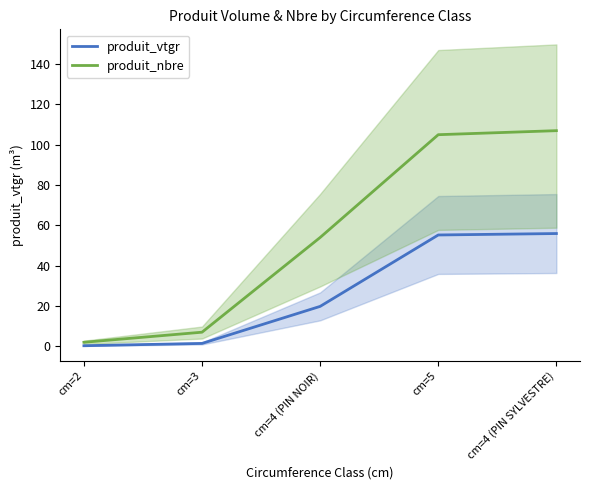

What is the value of the produit_vtgr point at the 5th from the left?

56.0